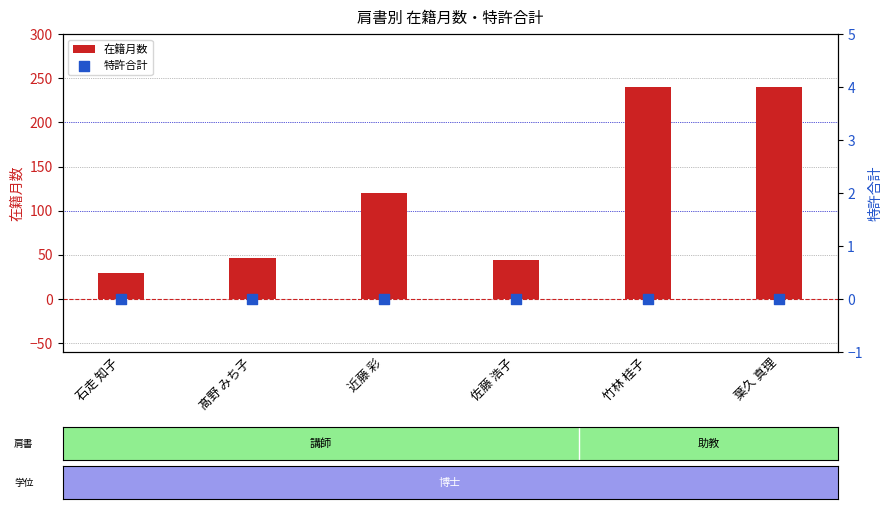

What are all the series names shown in the legend?

在籍月数, 特許合計